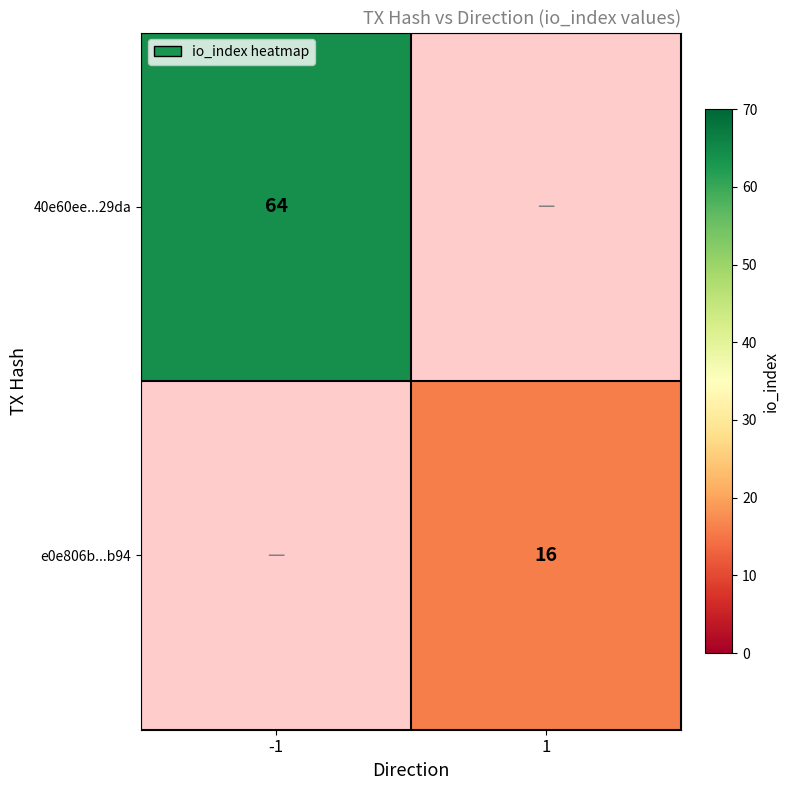

The e0e806b...b94 series shows 5 at 1. True or false?

False